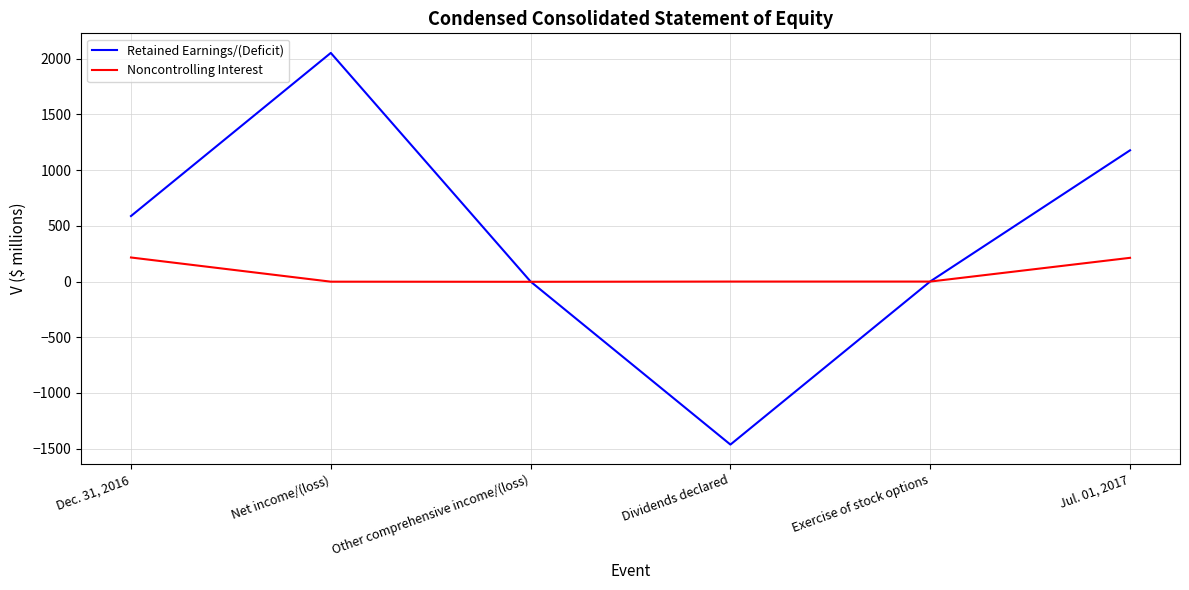

The value of Retained Earnings/(Deficit) at Dec. 31, 2016 is 823. True or false?

False